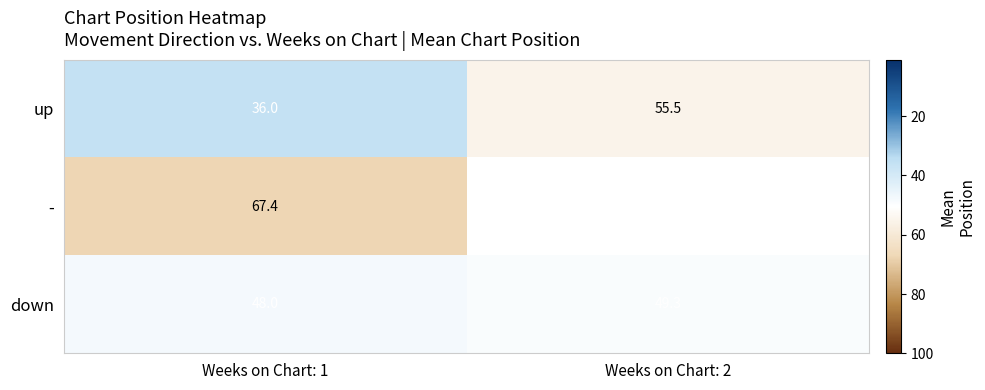

Read the down value at Weeks on Chart: 1.

48.0